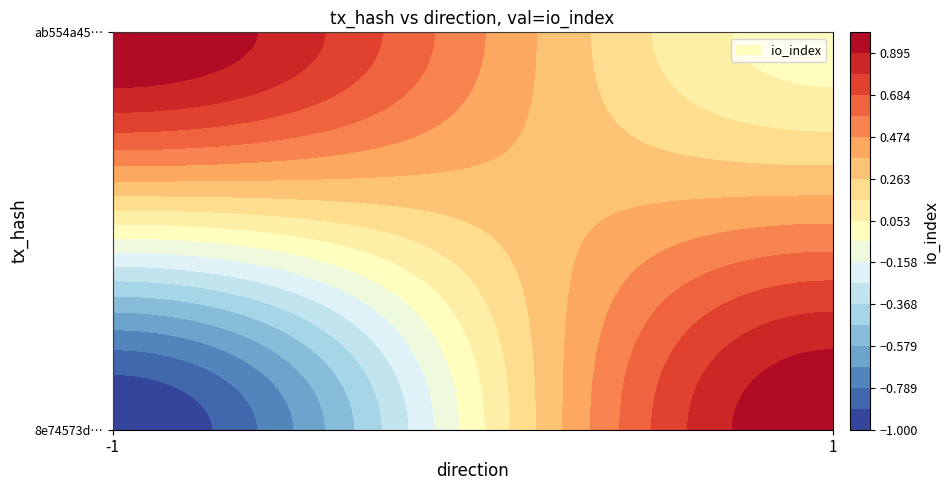

Count the 8e74573d1aa01147a88967f93e9d0754adb7ffd values in the range -1 to 1.

2